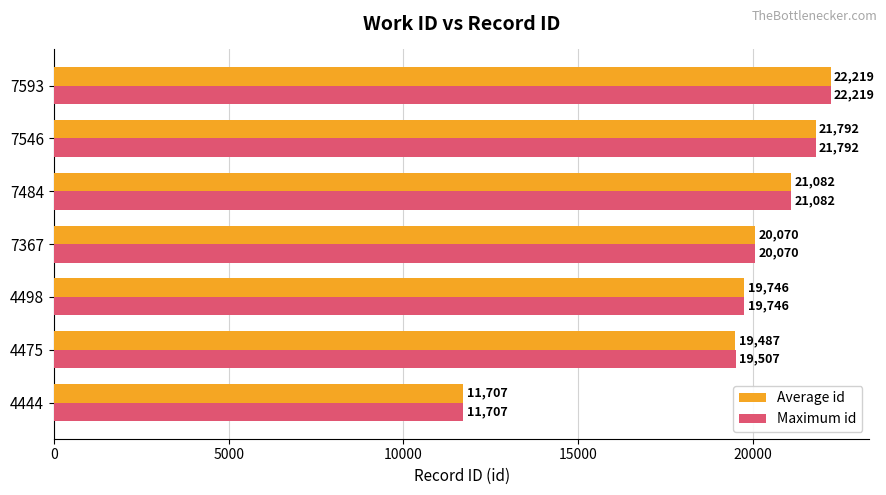

True or false: Average id has a value of 5444.5 at 4444.

False